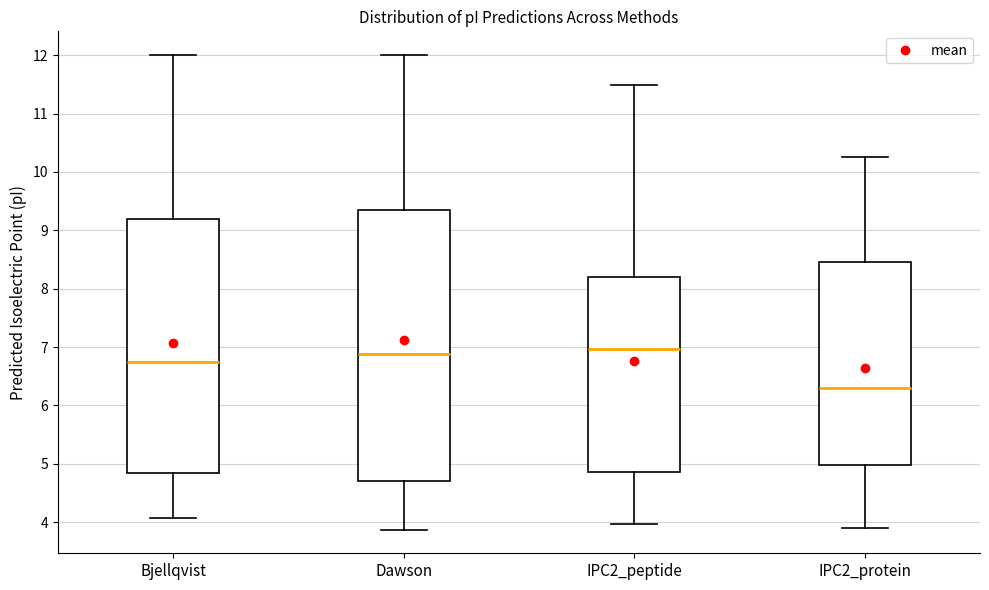

Reading left to right, read every box against the y-axis: the position of its median line, the range the box covers, and the ends of its whiskers. The values are not printed on the chart, so give them approximately, as read against the axis.

Bjellqvist: median 6.7, box 4.8 to 9.2, whiskers 4.1 to 12.0
Dawson: median 6.9, box 4.7 to 9.3, whiskers 3.9 to 12.0
IPC2_peptide: median 7.0, box 4.9 to 8.2, whiskers 4.0 to 11.5
IPC2_protein: median 6.3, box 5.0 to 8.5, whiskers 3.9 to 10.2